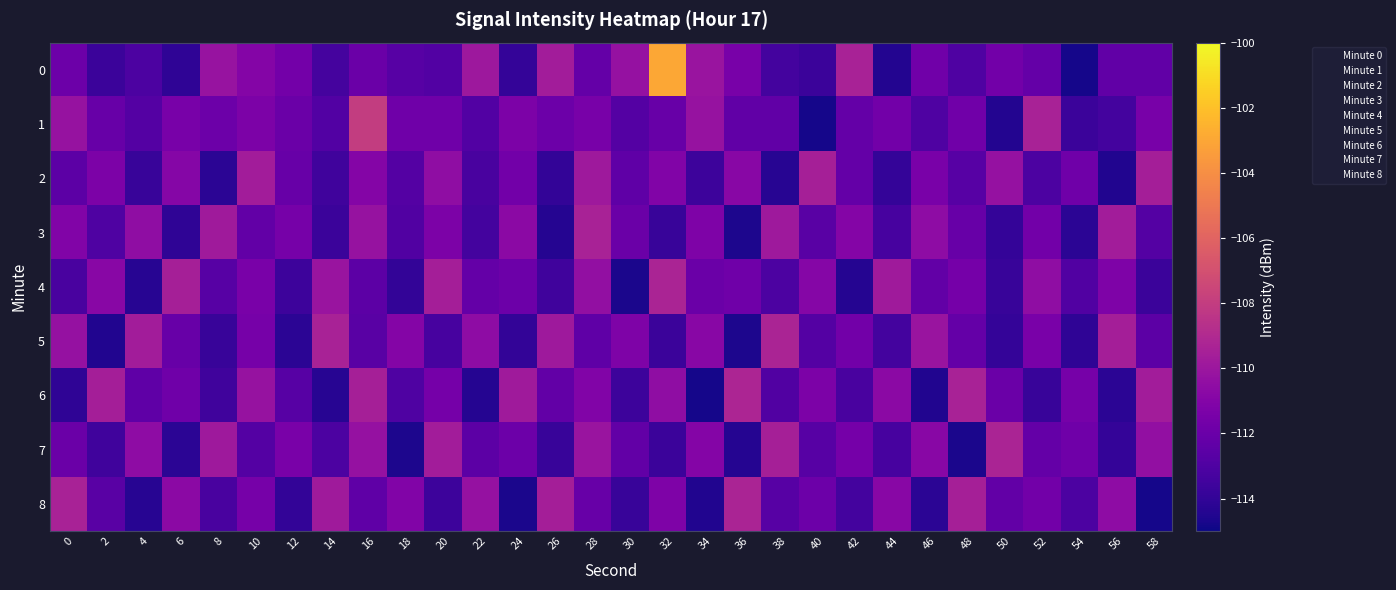

What is the spread (max minus min) of values at 20?

4.0